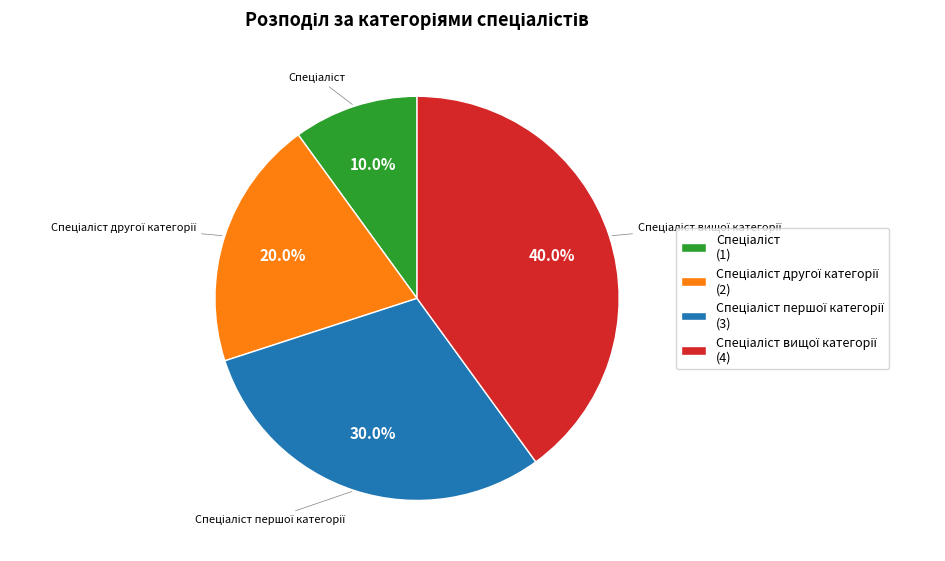

Is there any slice that represents more than half of the pie?

No